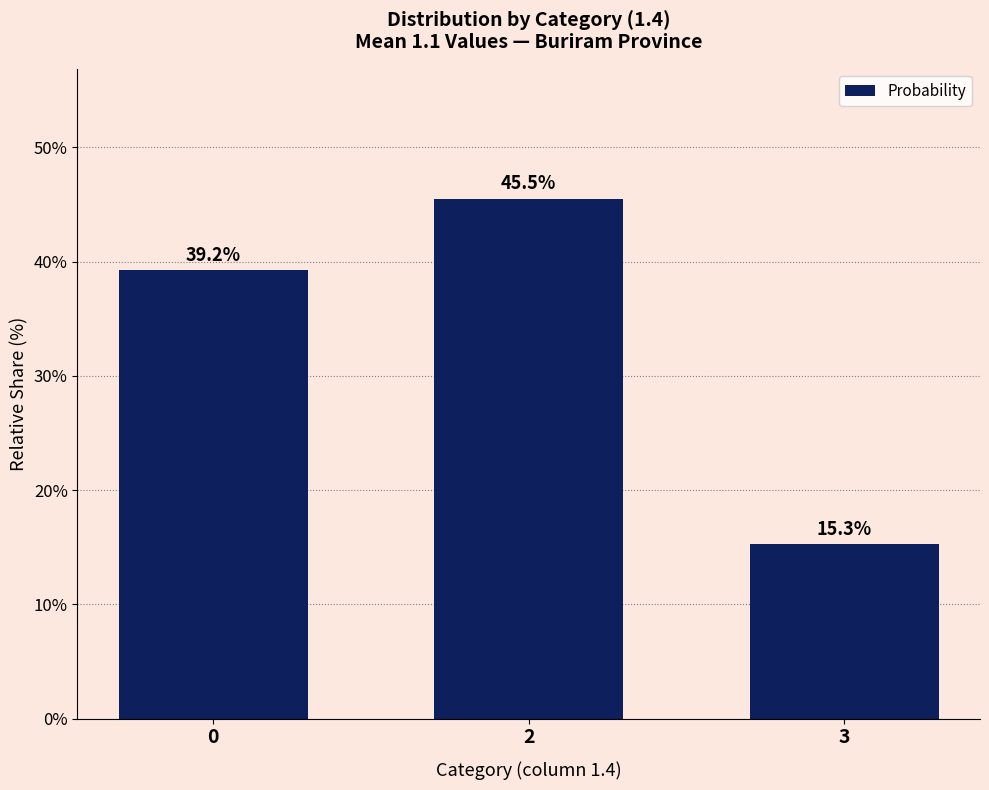

Does the chart contain any negative values?

No